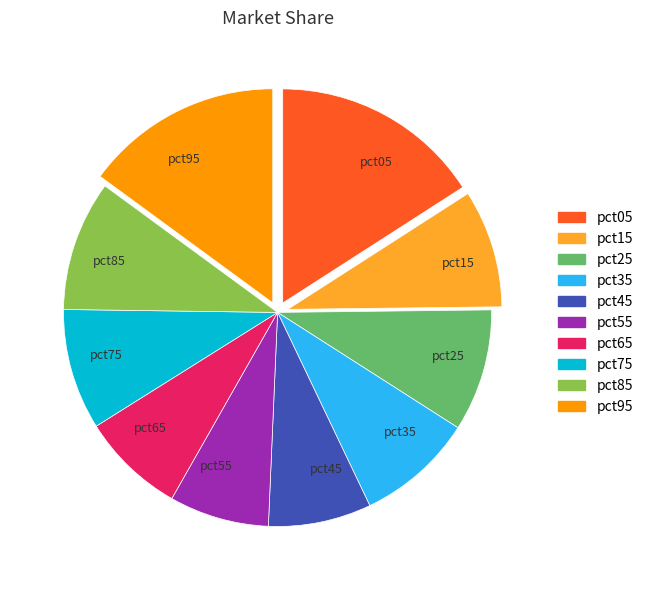

How many segments does this pie chart have?

10